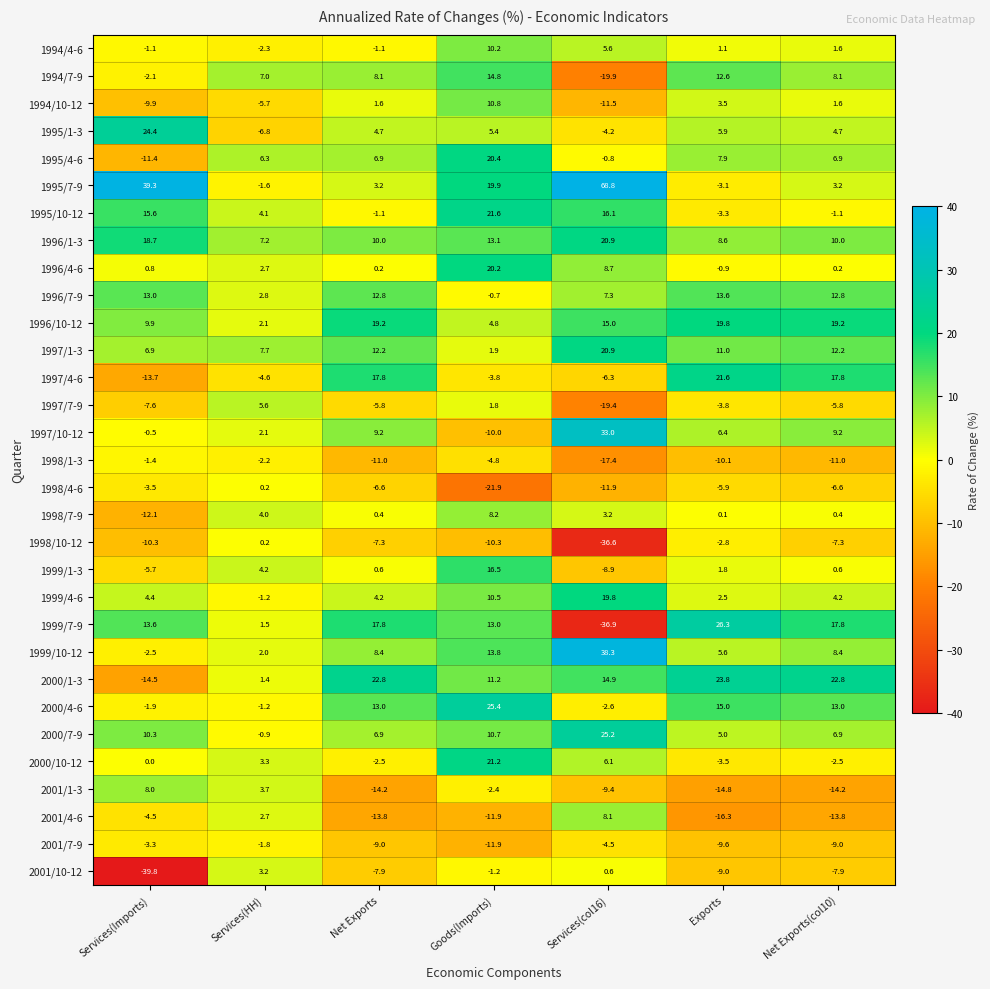

How many values in 1999/10-12 are below zero?

1